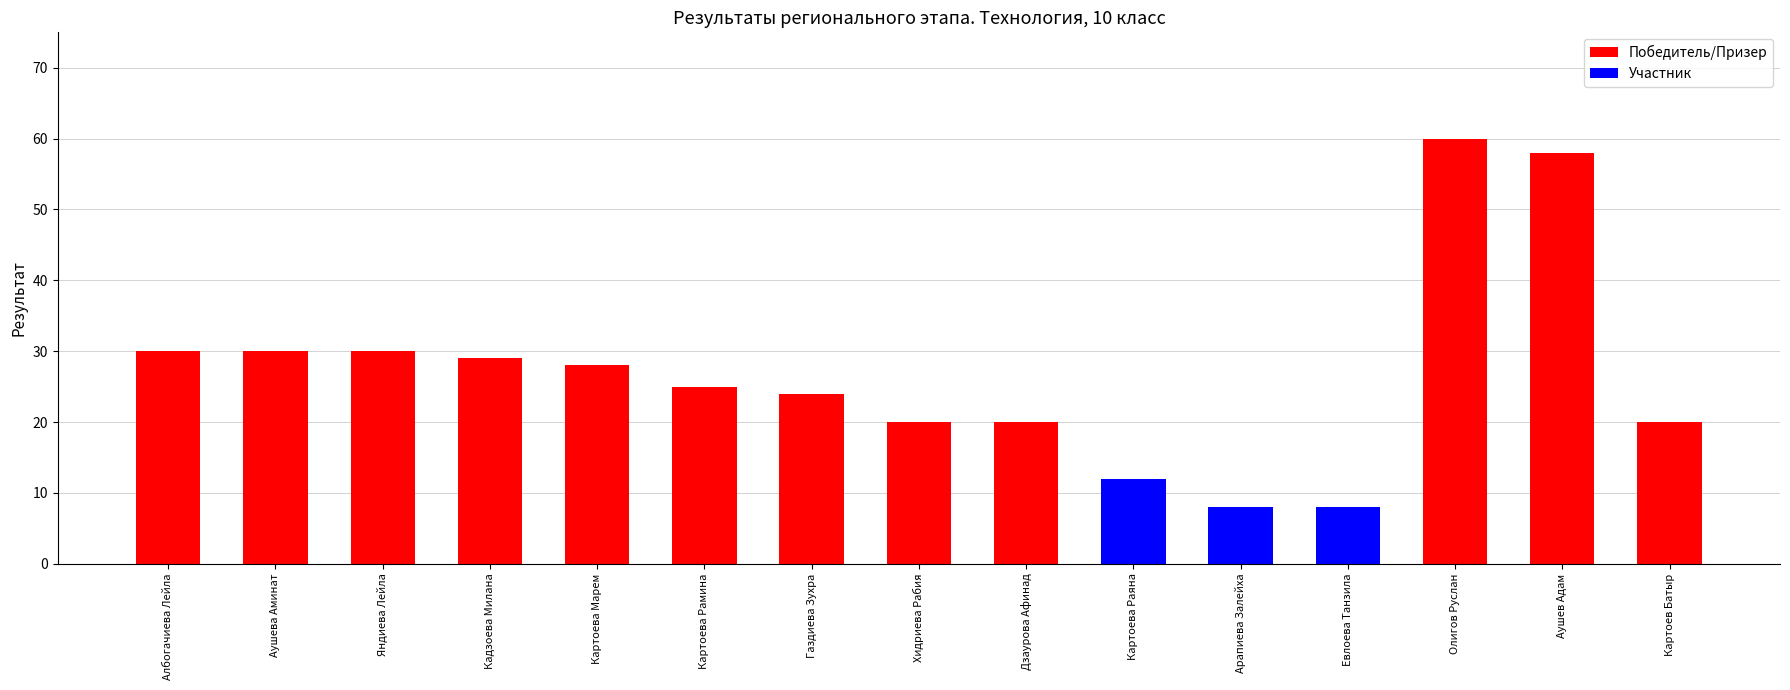

What is the total value across all series at Албогачиева Лейла?

30